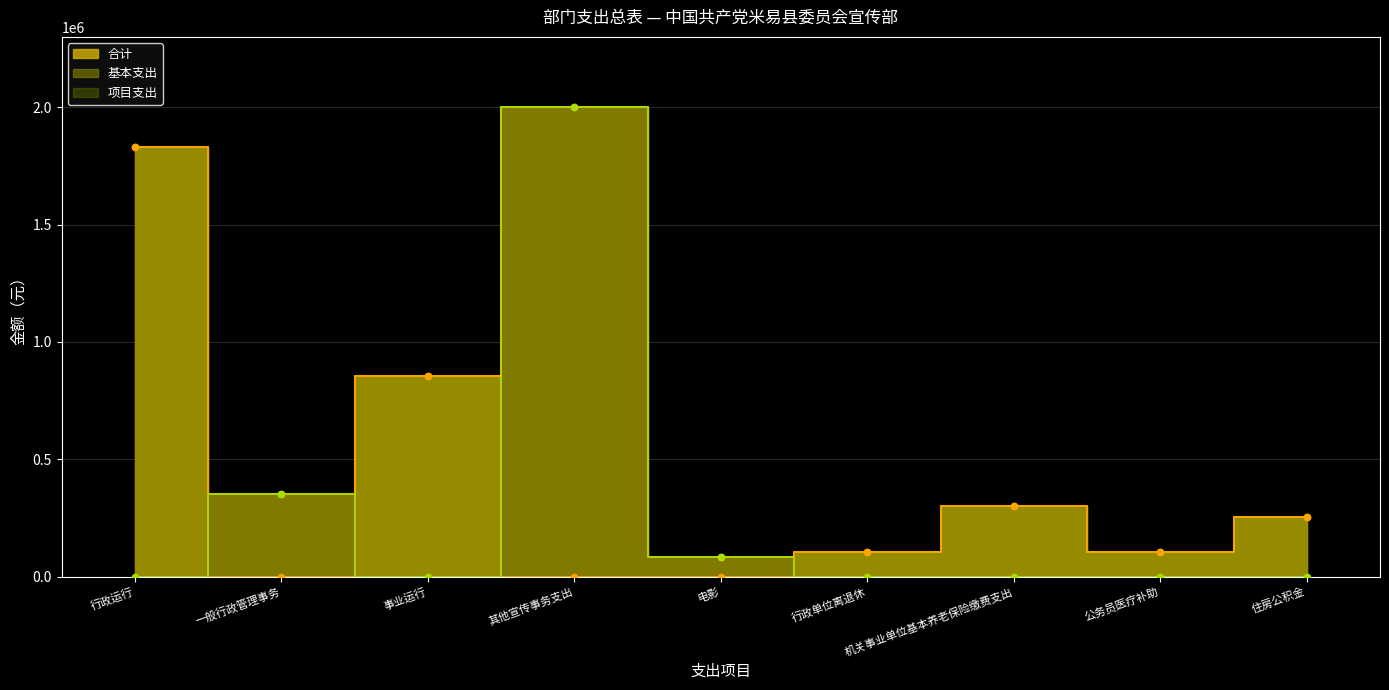

At how many categories does at least one series exceed 1521495?

2